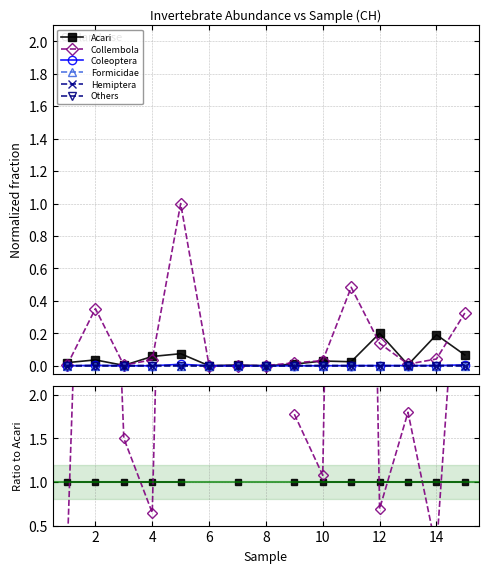

How many lines are shown in the chart?

6